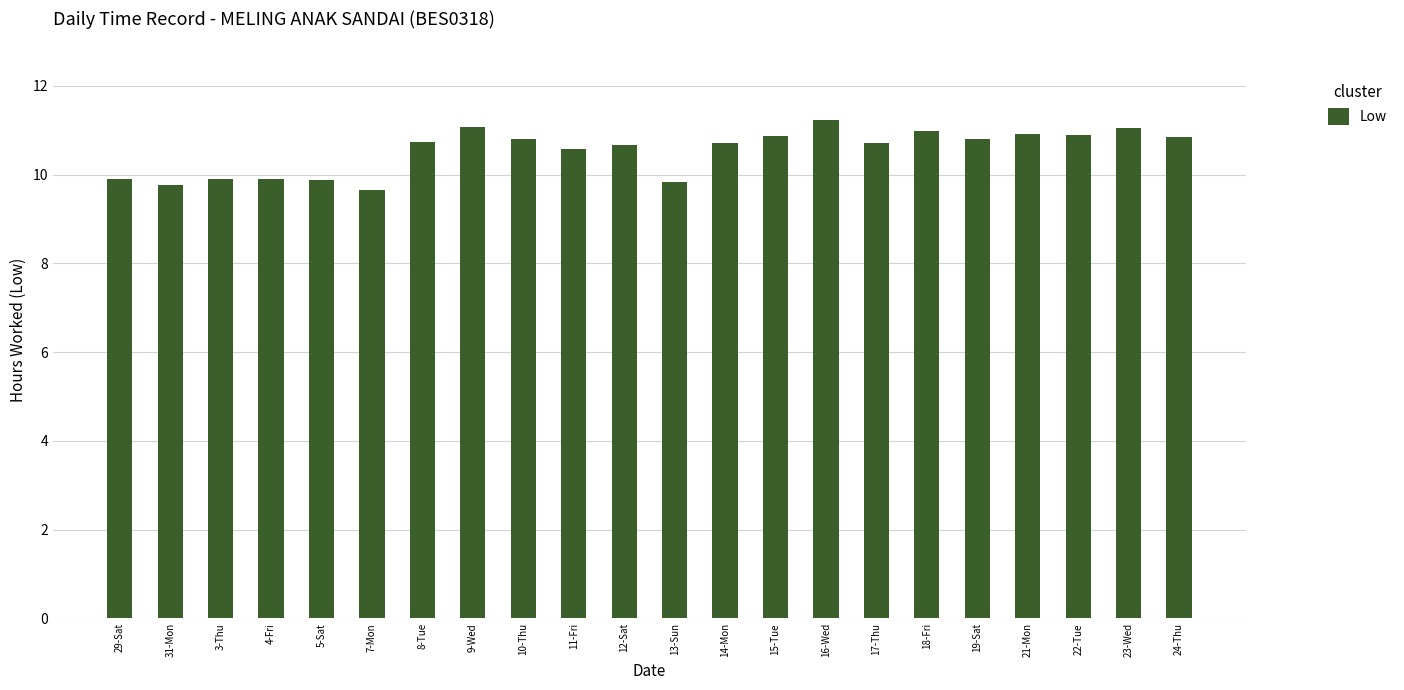

Between 9-Wed and 11-Fri, which is larger?

9-Wed